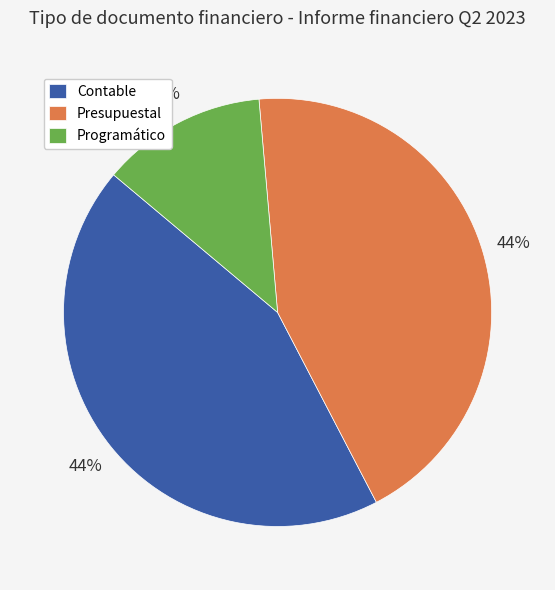

Does any single category account for the majority?

No